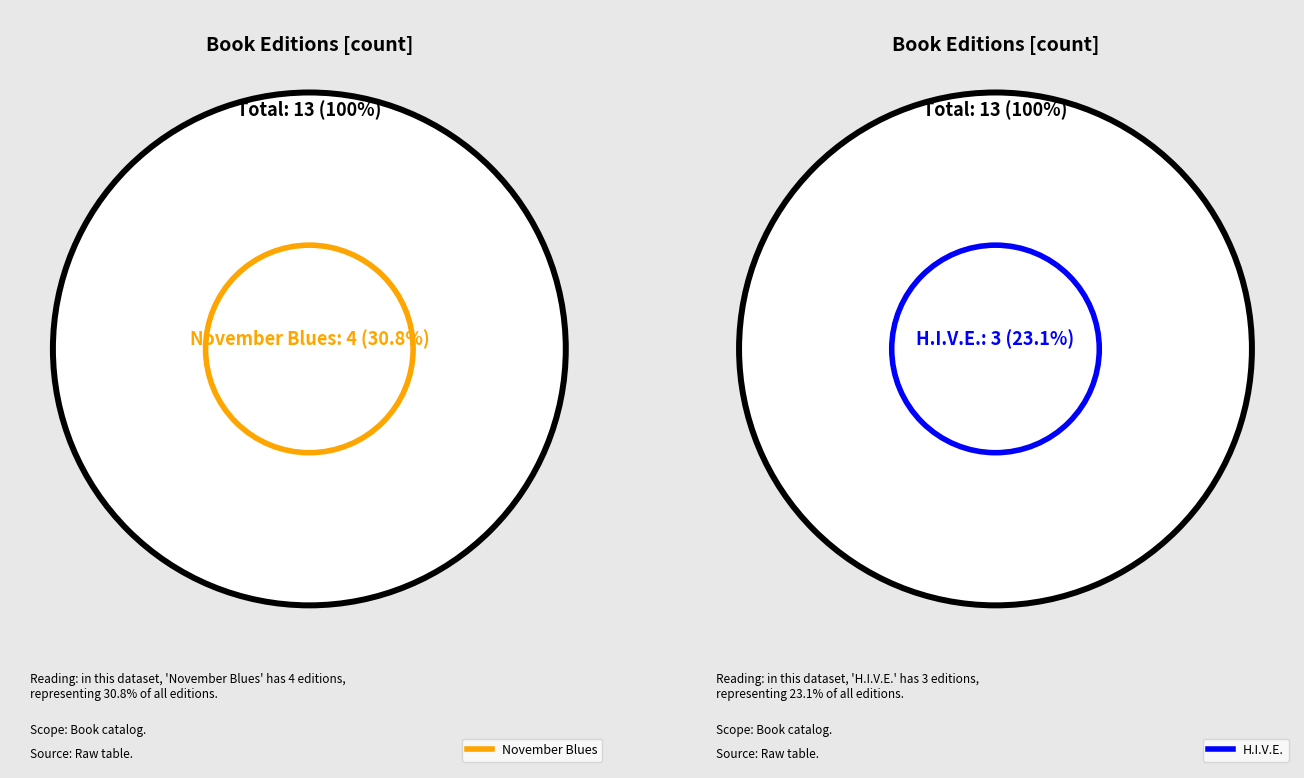

Does H.I.V.E. represent more than half of the total?

No